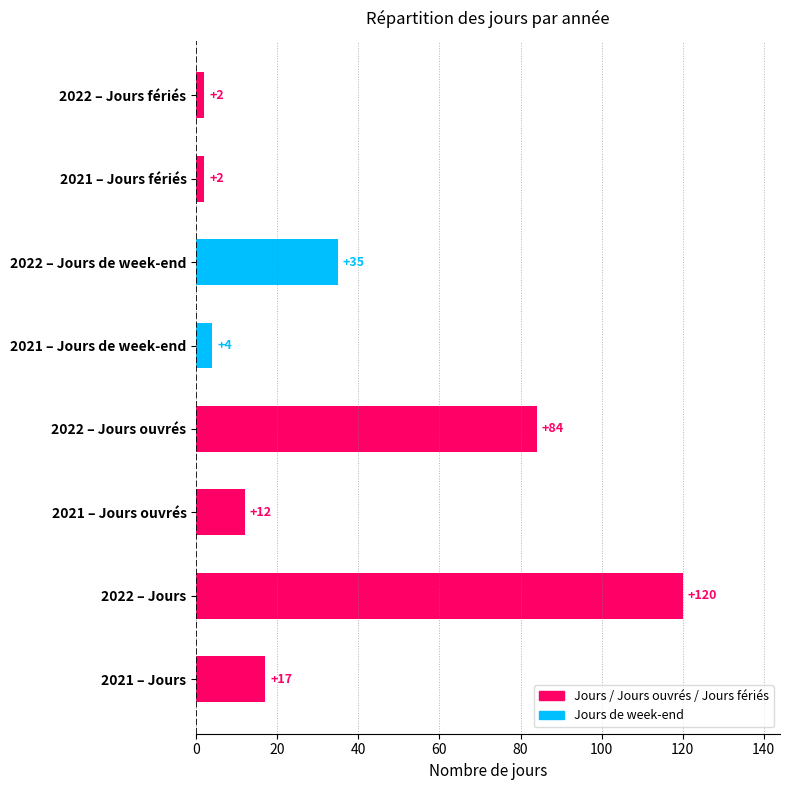

What value does the Jours series have at 2022, to the nearest 5?

120